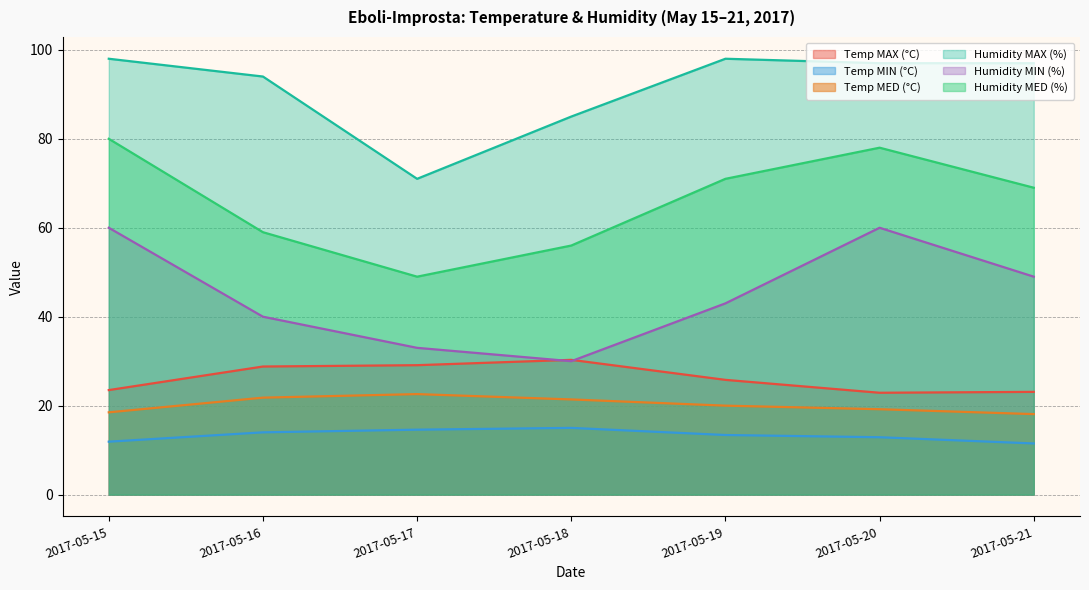

Does the chart display data point markers on the line(s)?

No